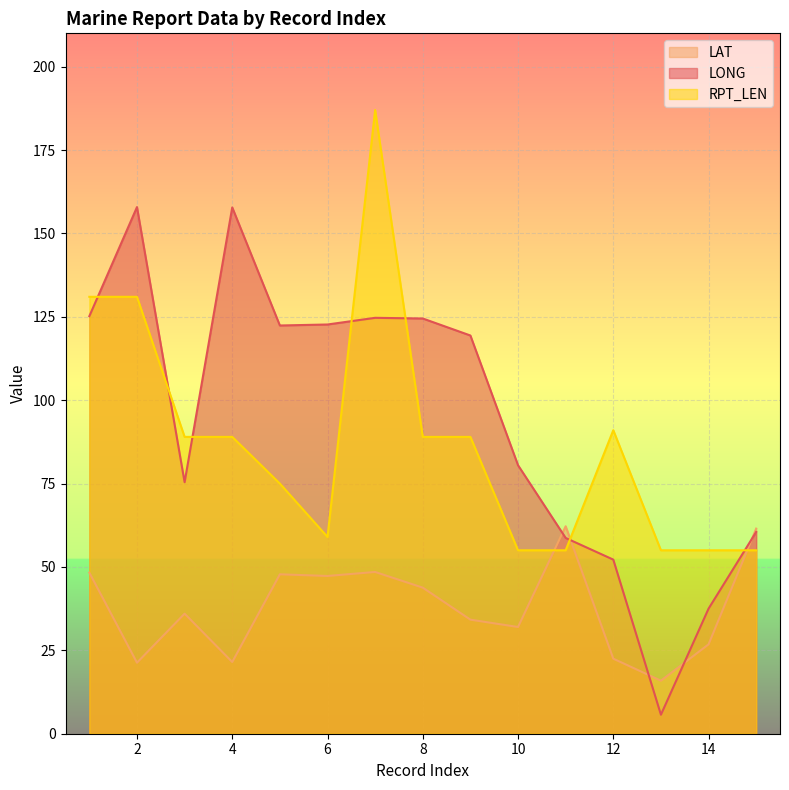

The value of LAT at 12 is 22.5. True or false?

True